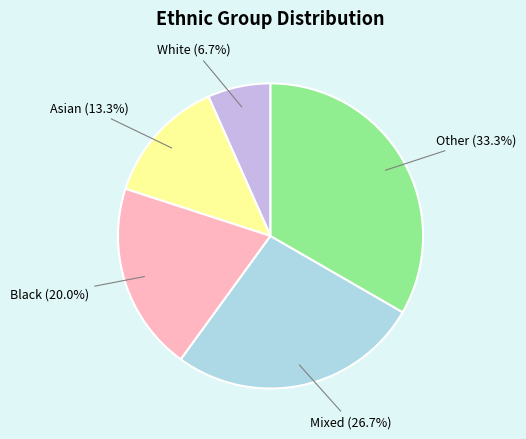

To the nearest percent, what percentage of the pie is Mixed?

27%